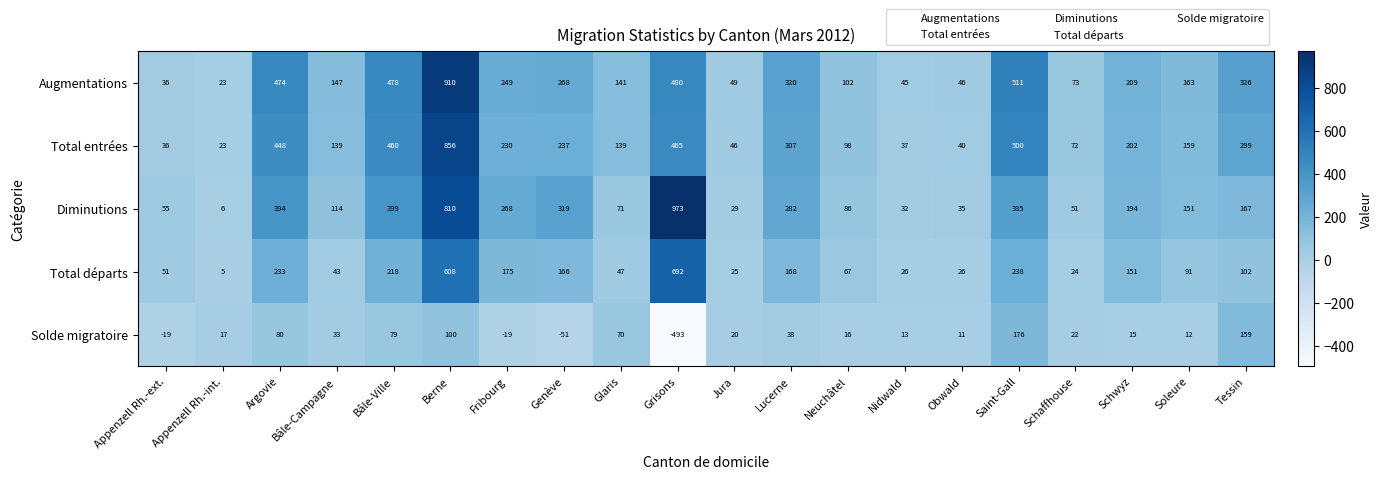

At Bâle-Ville, list the series in order from largest to smallest.

Augmentations, Total entrées, Diminutions, Total départs, Solde migratoire